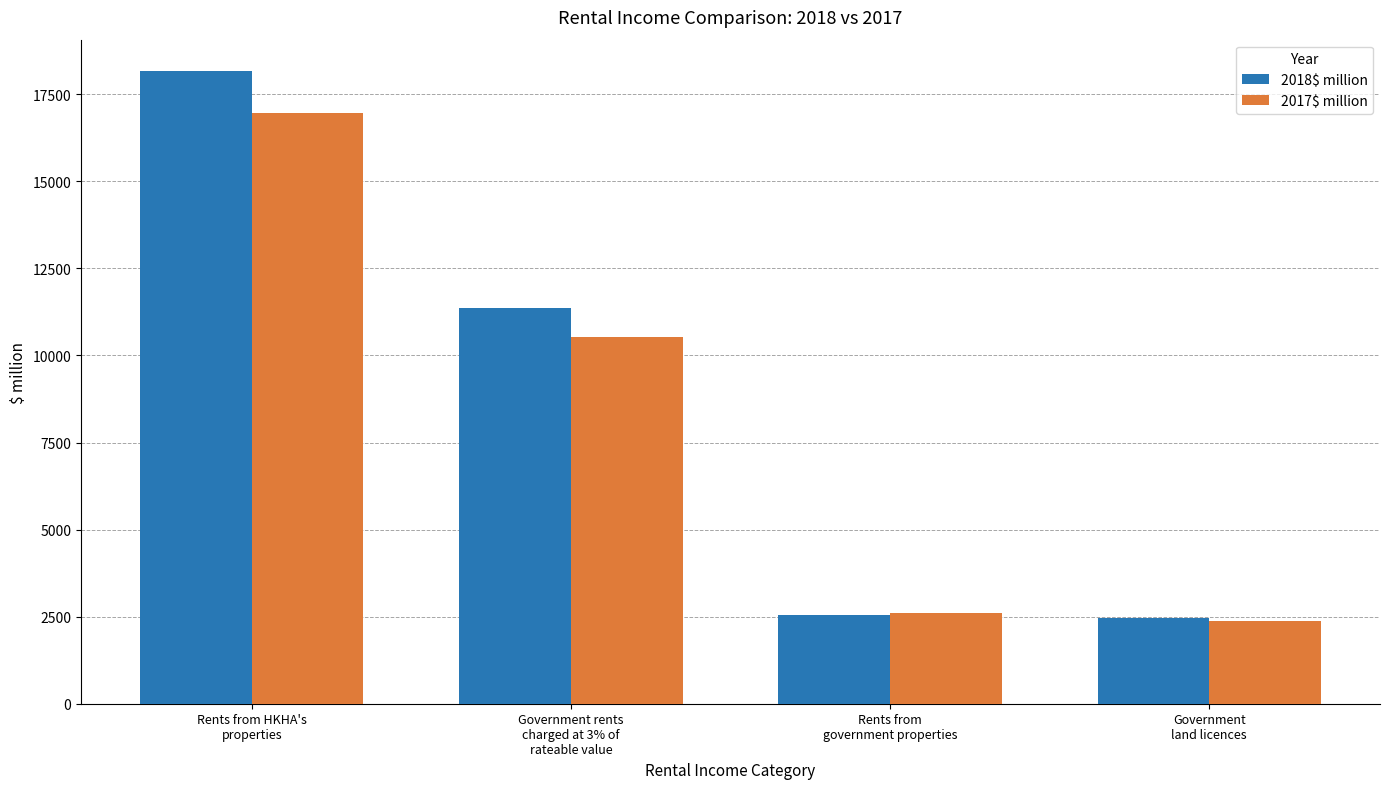

How many values in the 2017$ million series are below 10523?

2